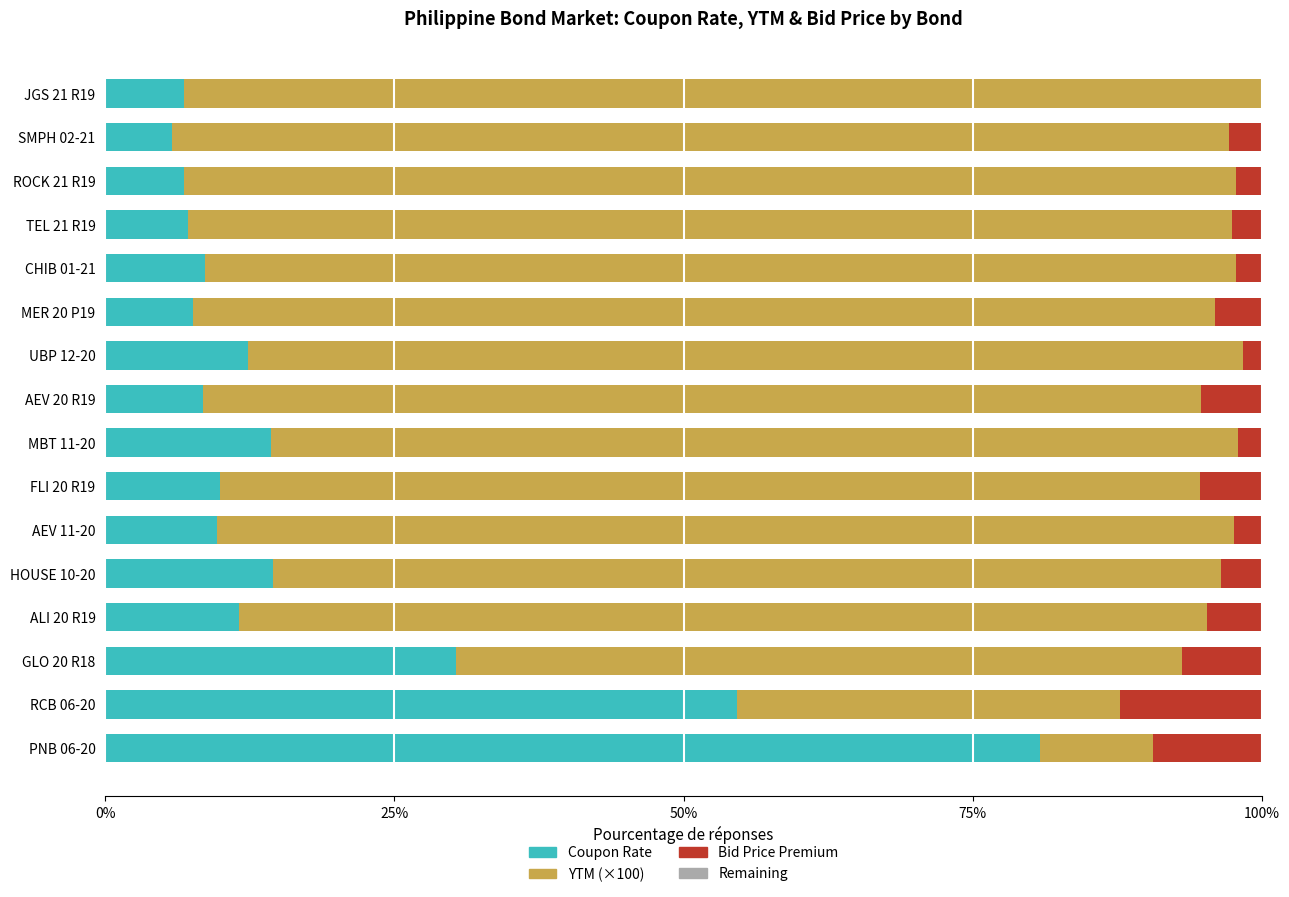

At which label does Coupon Rate reach its peak?

PNB 06-20